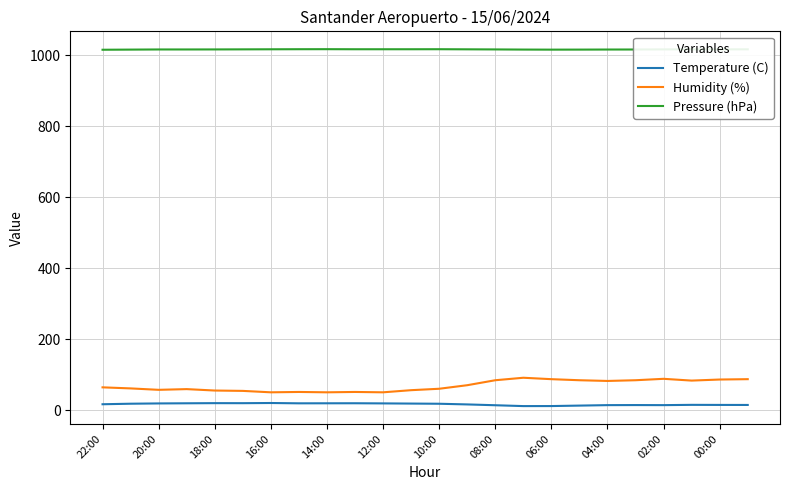

What is the difference between the maximum and minimum values in the Humidity (%) series?

41.0